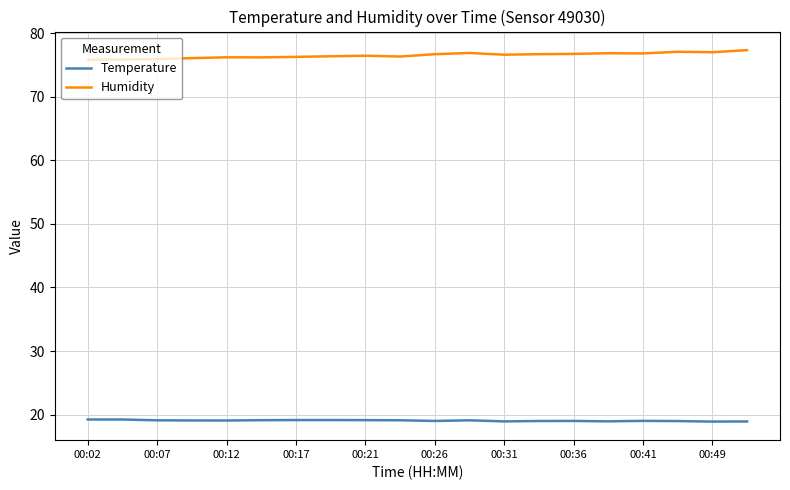

What is the lowest value of the Temperature series?

18.9